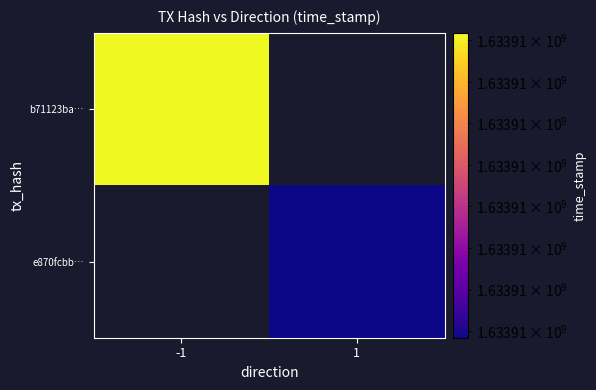

Is it true that e870fcbbcdbbbc11796efba7ab3b92194d5e184 equals 1633910192 at time_stamp?

True